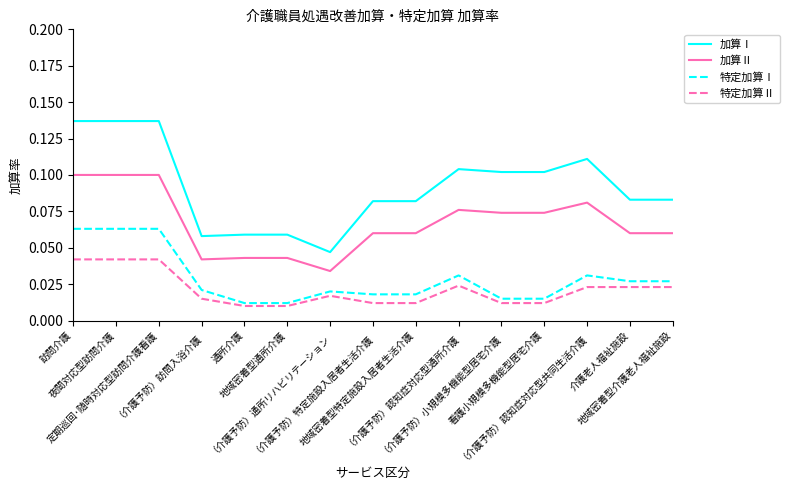

What position from the right is （介護予防）認知症対応型共同生活介護?

3